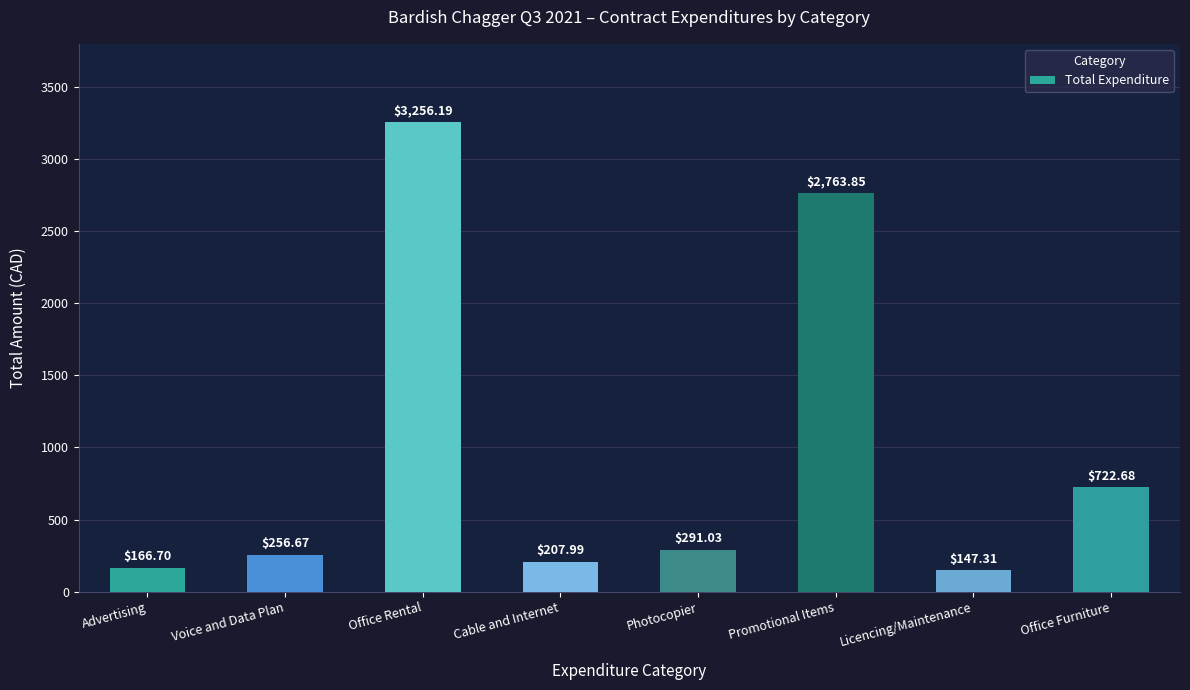

What value does the data have at Advertising?

166.7